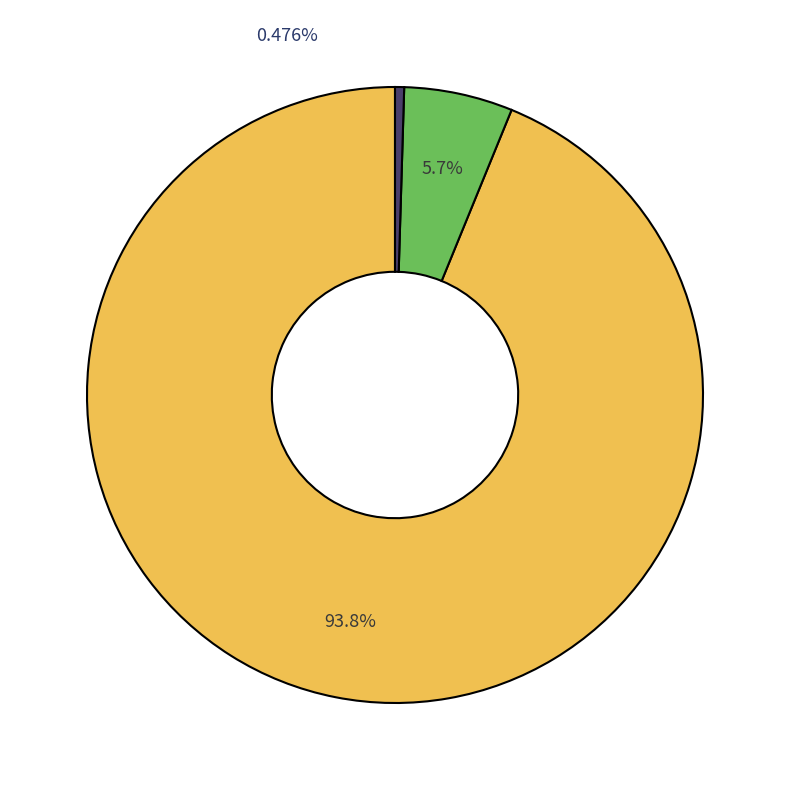

To the nearest percent, what is the difference between the largest and smallest slice percentages?

93%